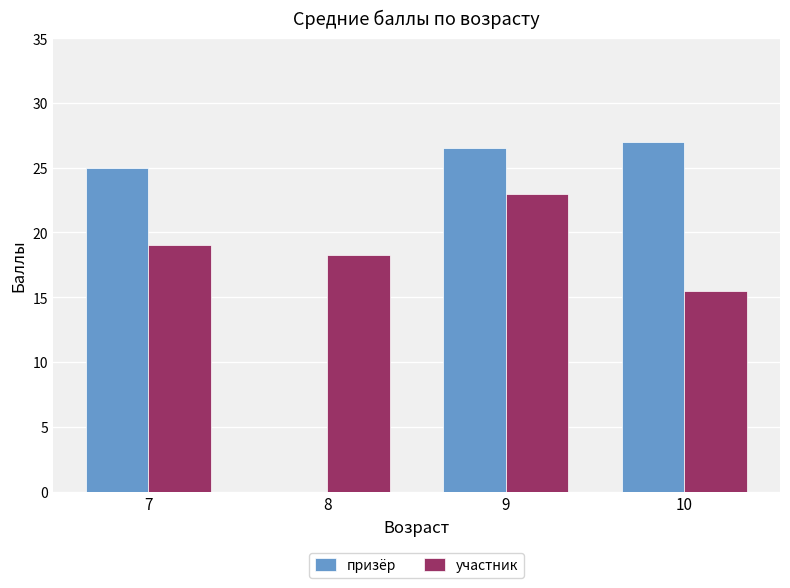

What is the maximum value shown in the chart?

27.0